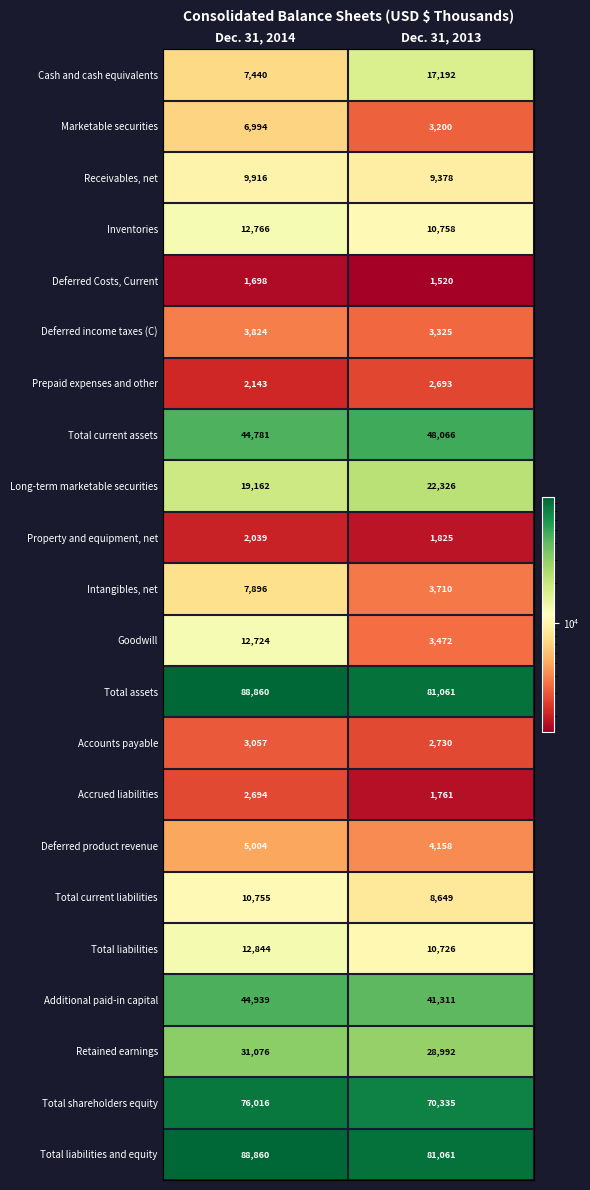

What is the approximate value of Deferred Costs, Current at Dec. 31, 2013, to the nearest 5?

1520